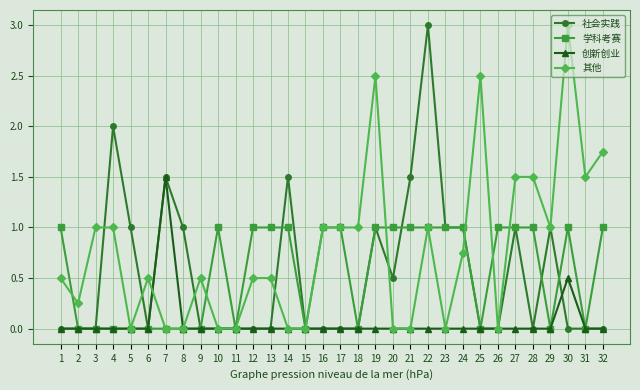

True or false: 创新创业 has more than 1 interior local peaks.

True